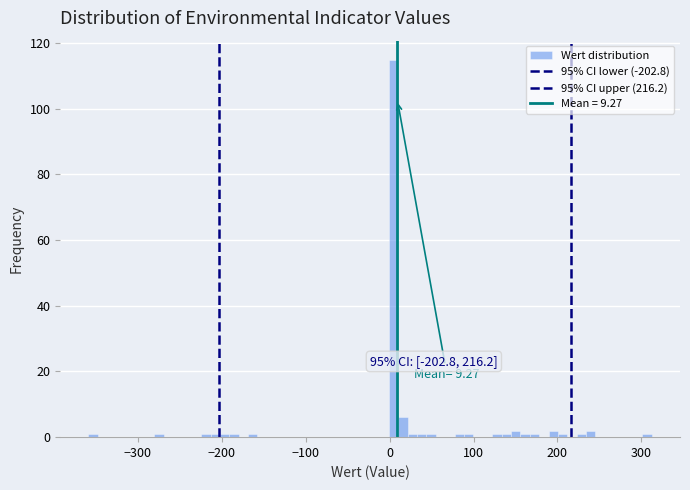

Around what value on the x-axis is the tallest bar? Give the approximate position of its centre, as read against the axis.

0